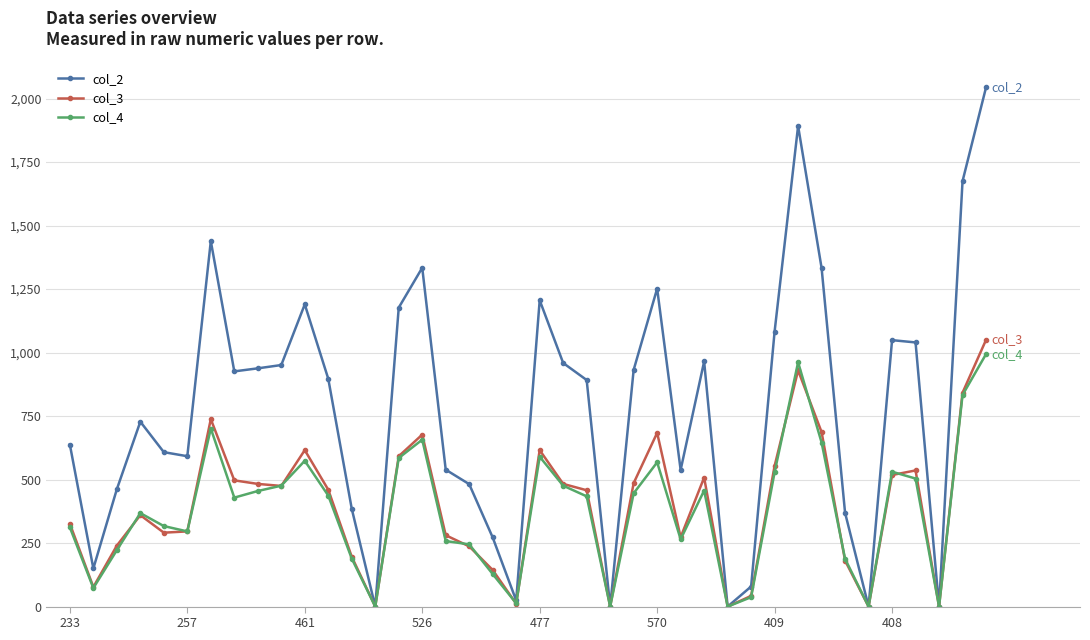

Does the chart have visible grid lines?

Yes